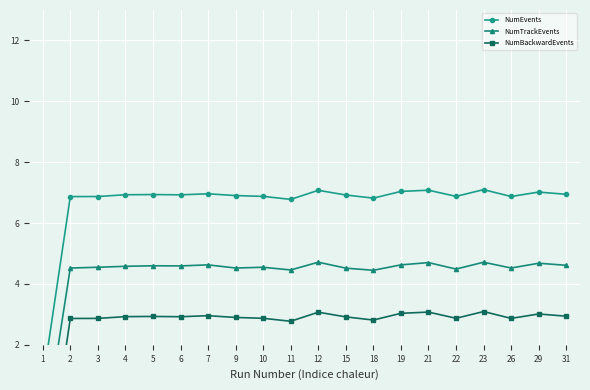

Reading left to right, transcribe all the data shown in this chart.

NumEvents: 0.8	6.9	6.9	6.9	6.9	6.9	7.0	6.9	6.9	6.8	7.1	6.9	6.8	7.0	7.1	6.9	7.1	6.9	7.0	6.9
NumTrackEvents: -1.3	4.5	4.5	4.6	4.6	4.6	4.6	4.5	4.5	4.5	4.7	4.5	4.4	4.6	4.7	4.5	4.7	4.5	4.7	4.6
NumBackwardEvents: -3.2	2.9	2.9	2.9	2.9	2.9	3.0	2.9	2.9	2.8	3.1	2.9	2.8	3.0	3.1	2.9	3.1	2.9	3.0	2.9